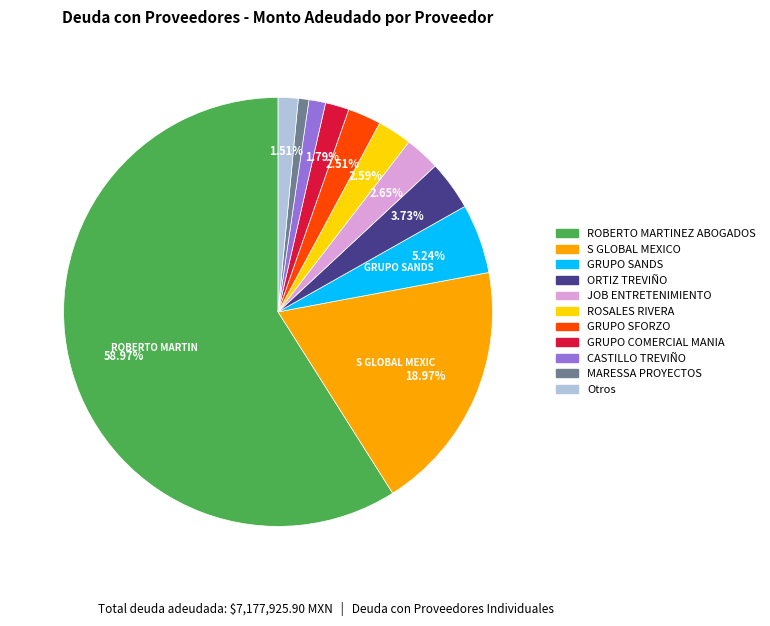

Is the sum of GRUPO COMERCIAL MANIA and MARESSA PROYECTOS greater than half?

No